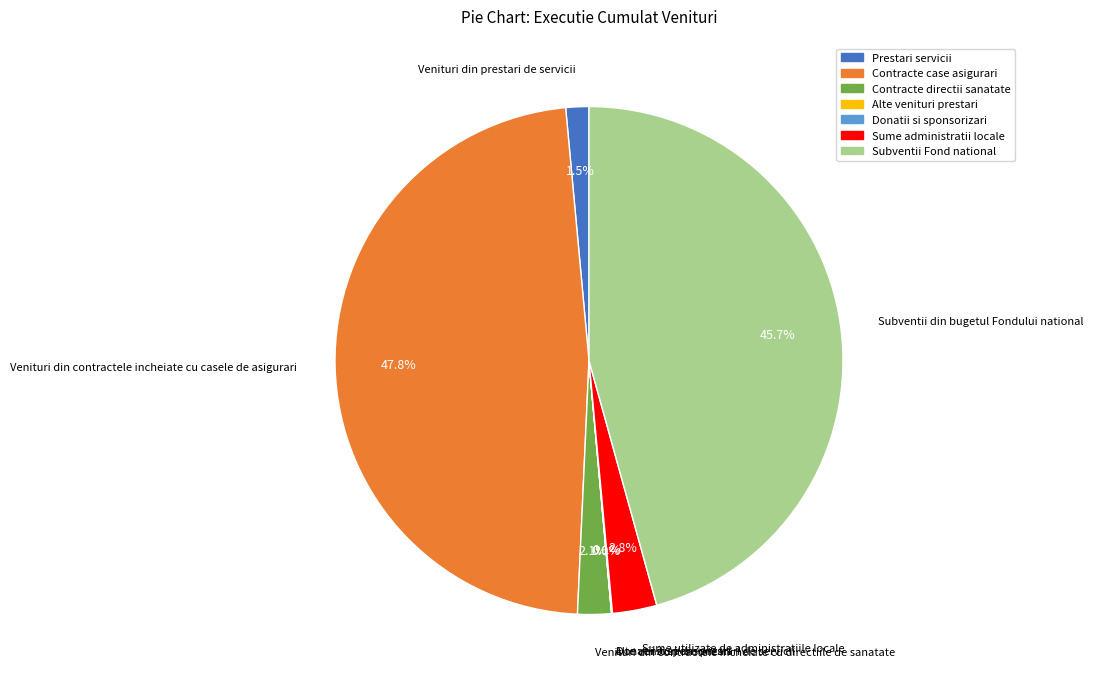

What percentage is NOT represented by Contracte directii sanatate?

97.9%